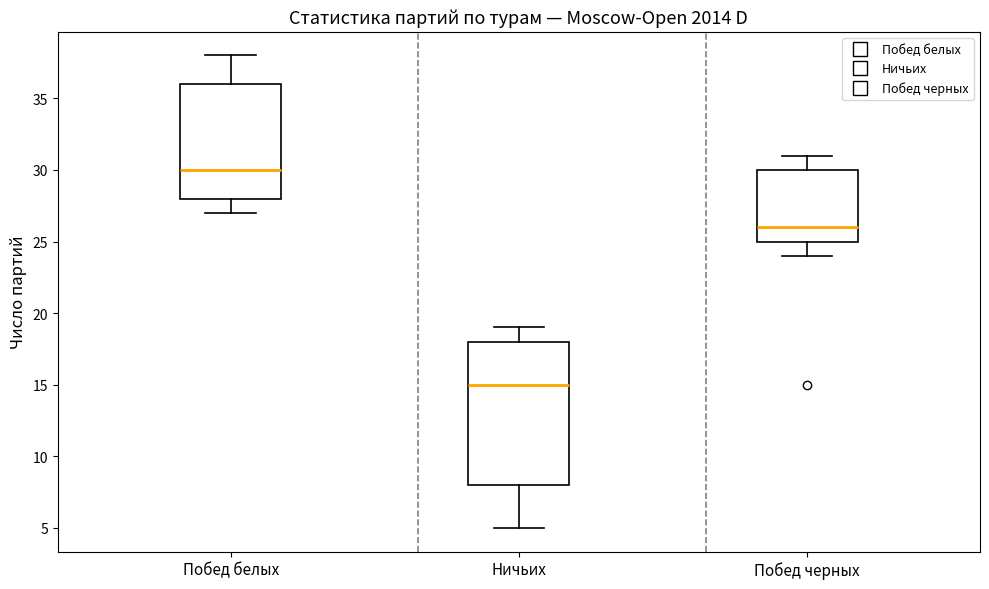

Which box's median line is the lowest?

Ничьих